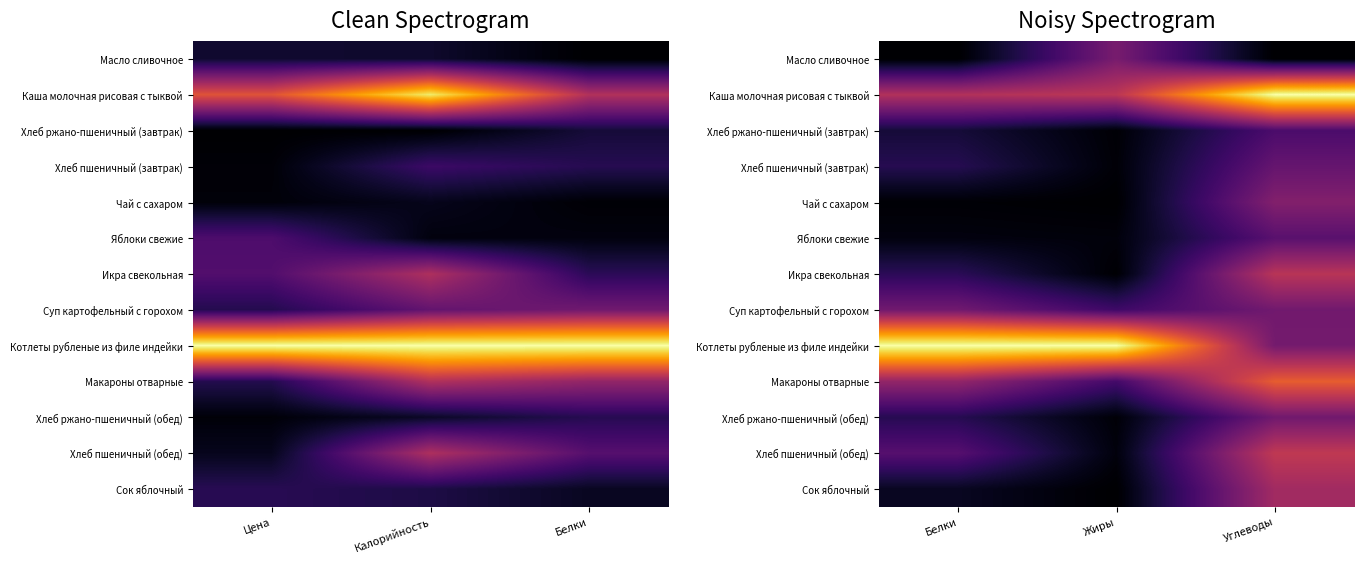

At Жиры, list the series in order from largest to smallest.

Котлеты рубленые из филе индейки, Каша молочная рисовая с тыквой, Масло сливочное, Макароны отварные, Суп картофельный с горохом, Хлеб пшеничный (обед), Яблоки свежие, Хлеб ржано-пшеничный (обед), Хлеб пшеничный (завтрак), Хлеб ржано-пшеничный (завтрак), Икра свекольная, Чай с сахаром, Сок яблочный